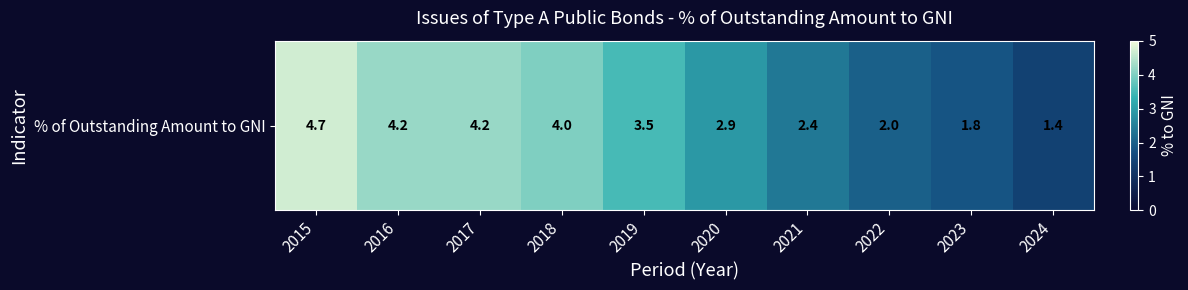

What is the difference between the values at 2015 and 2018?

0.7